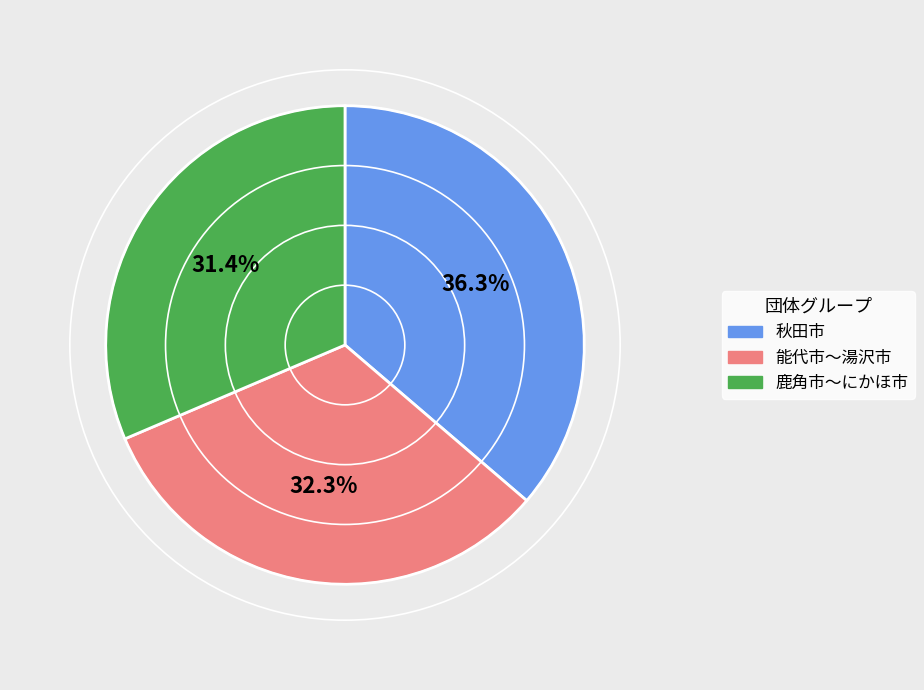

Is there any slice that represents more than half of the pie?

No